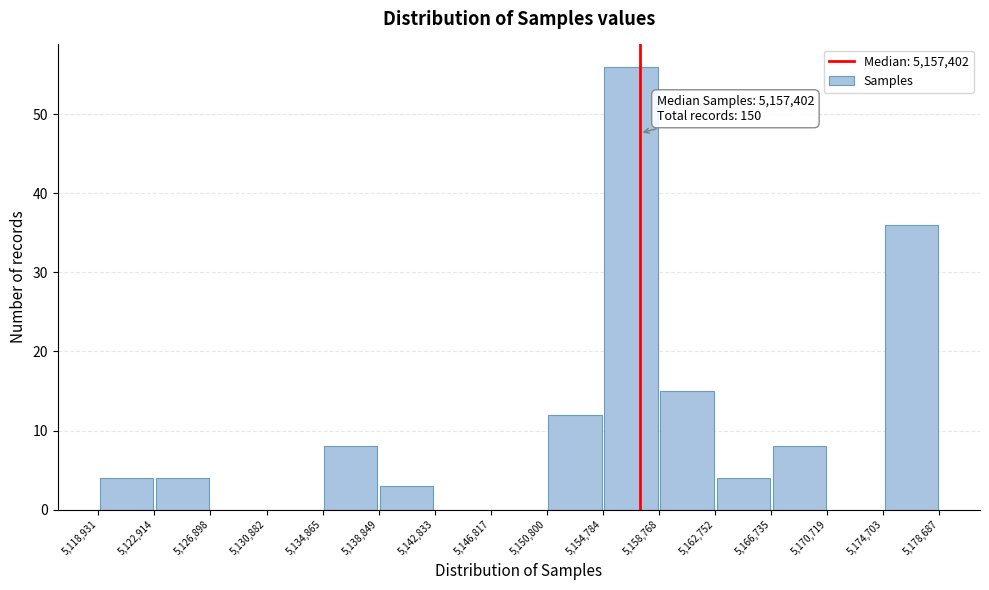

Over which range of the x-axis is the bar tallest?

5,154,784 to 5,158,768